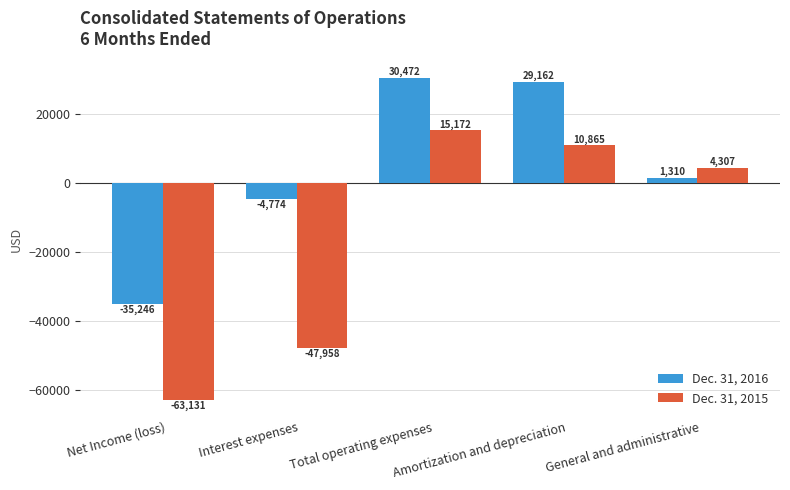

What are all the series names shown in the legend?

Dec. 31, 2016, Dec. 31, 2015